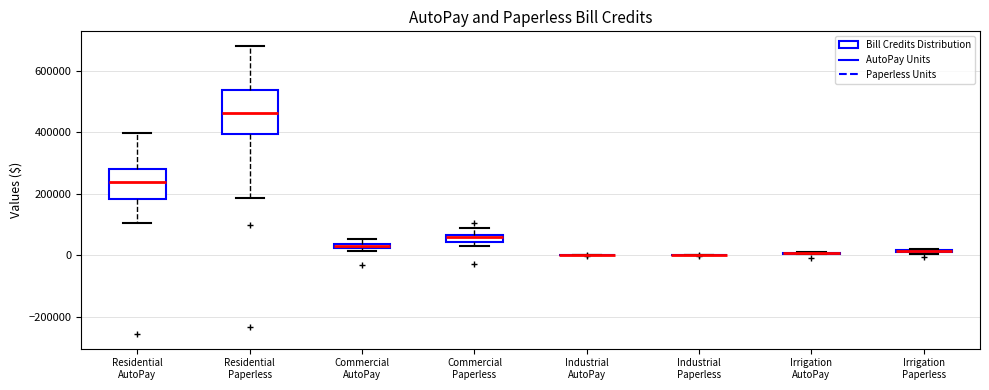

Comparing the boxes themselves (not the whiskers), which one is the tallest?

Residential Paperless